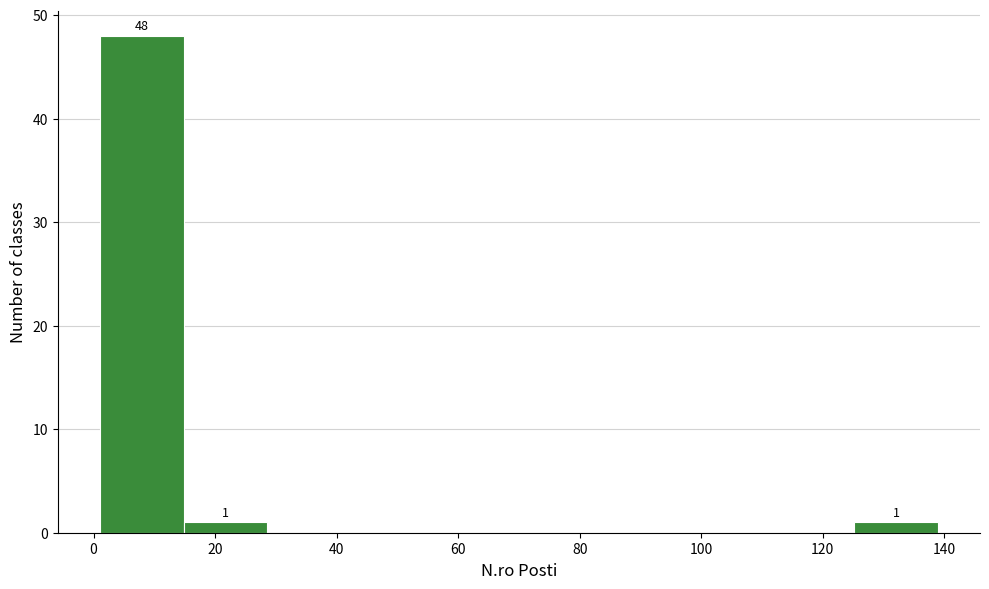

Which range on the x-axis has the tallest bar?

1.0 to 14.8